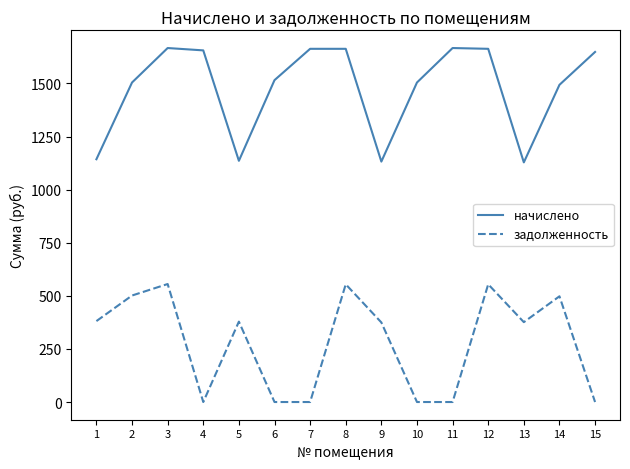

Between 3 and 10, which series saw the biggest shift?

задолженность